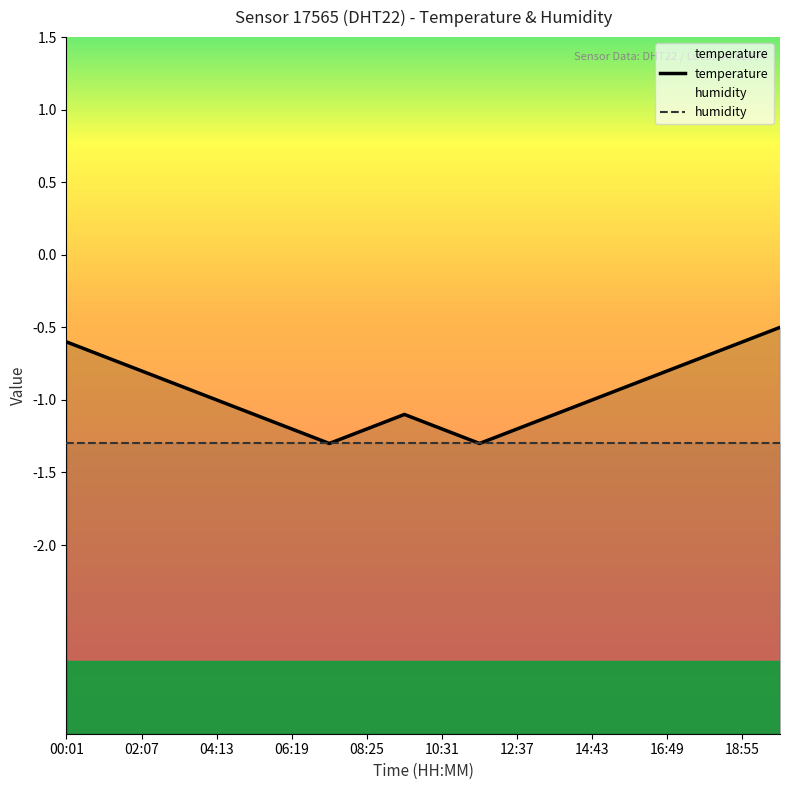

In temperature, how many points are lower than both neighbors (excluding endpoints)?

2